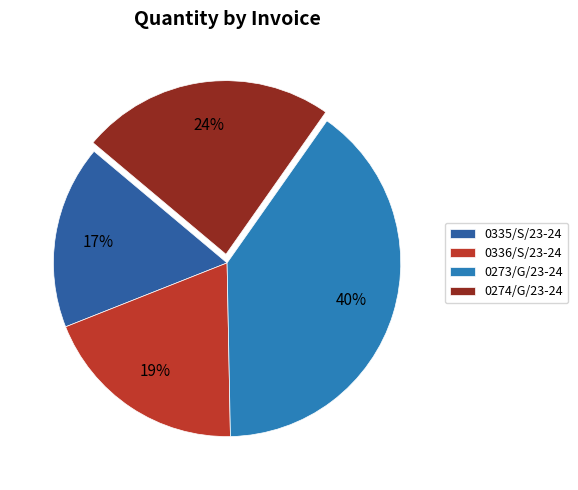

Count the number of slices in the pie.

4